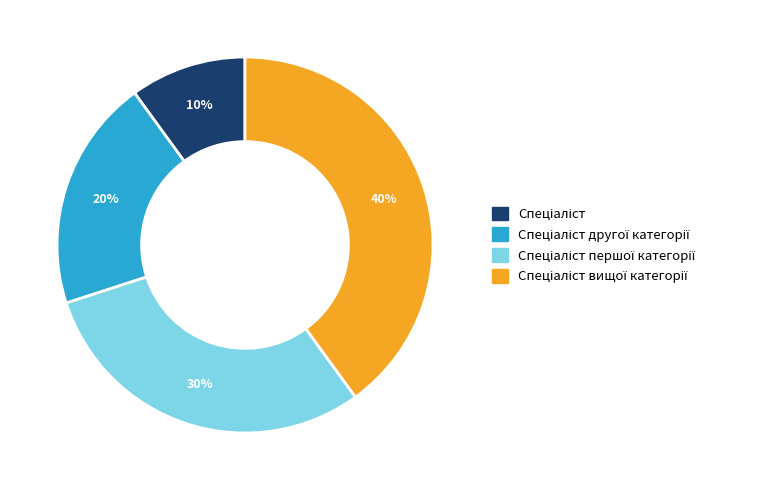

Is there any slice that represents more than half of the pie?

No